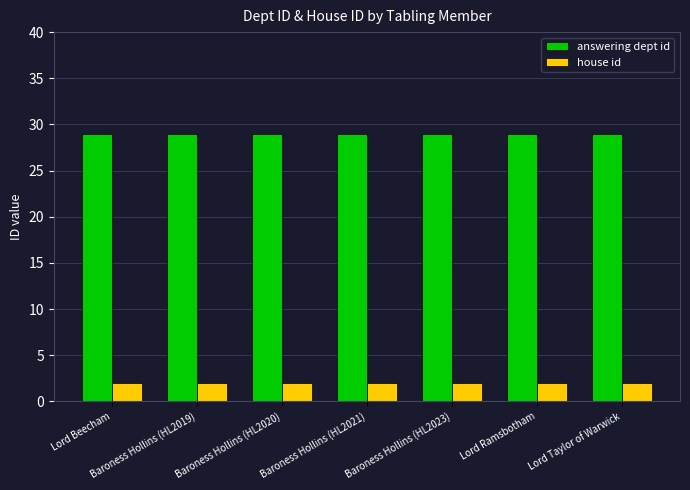

What is the difference between the highest and lowest values at Lord Taylor of Warwick?

27